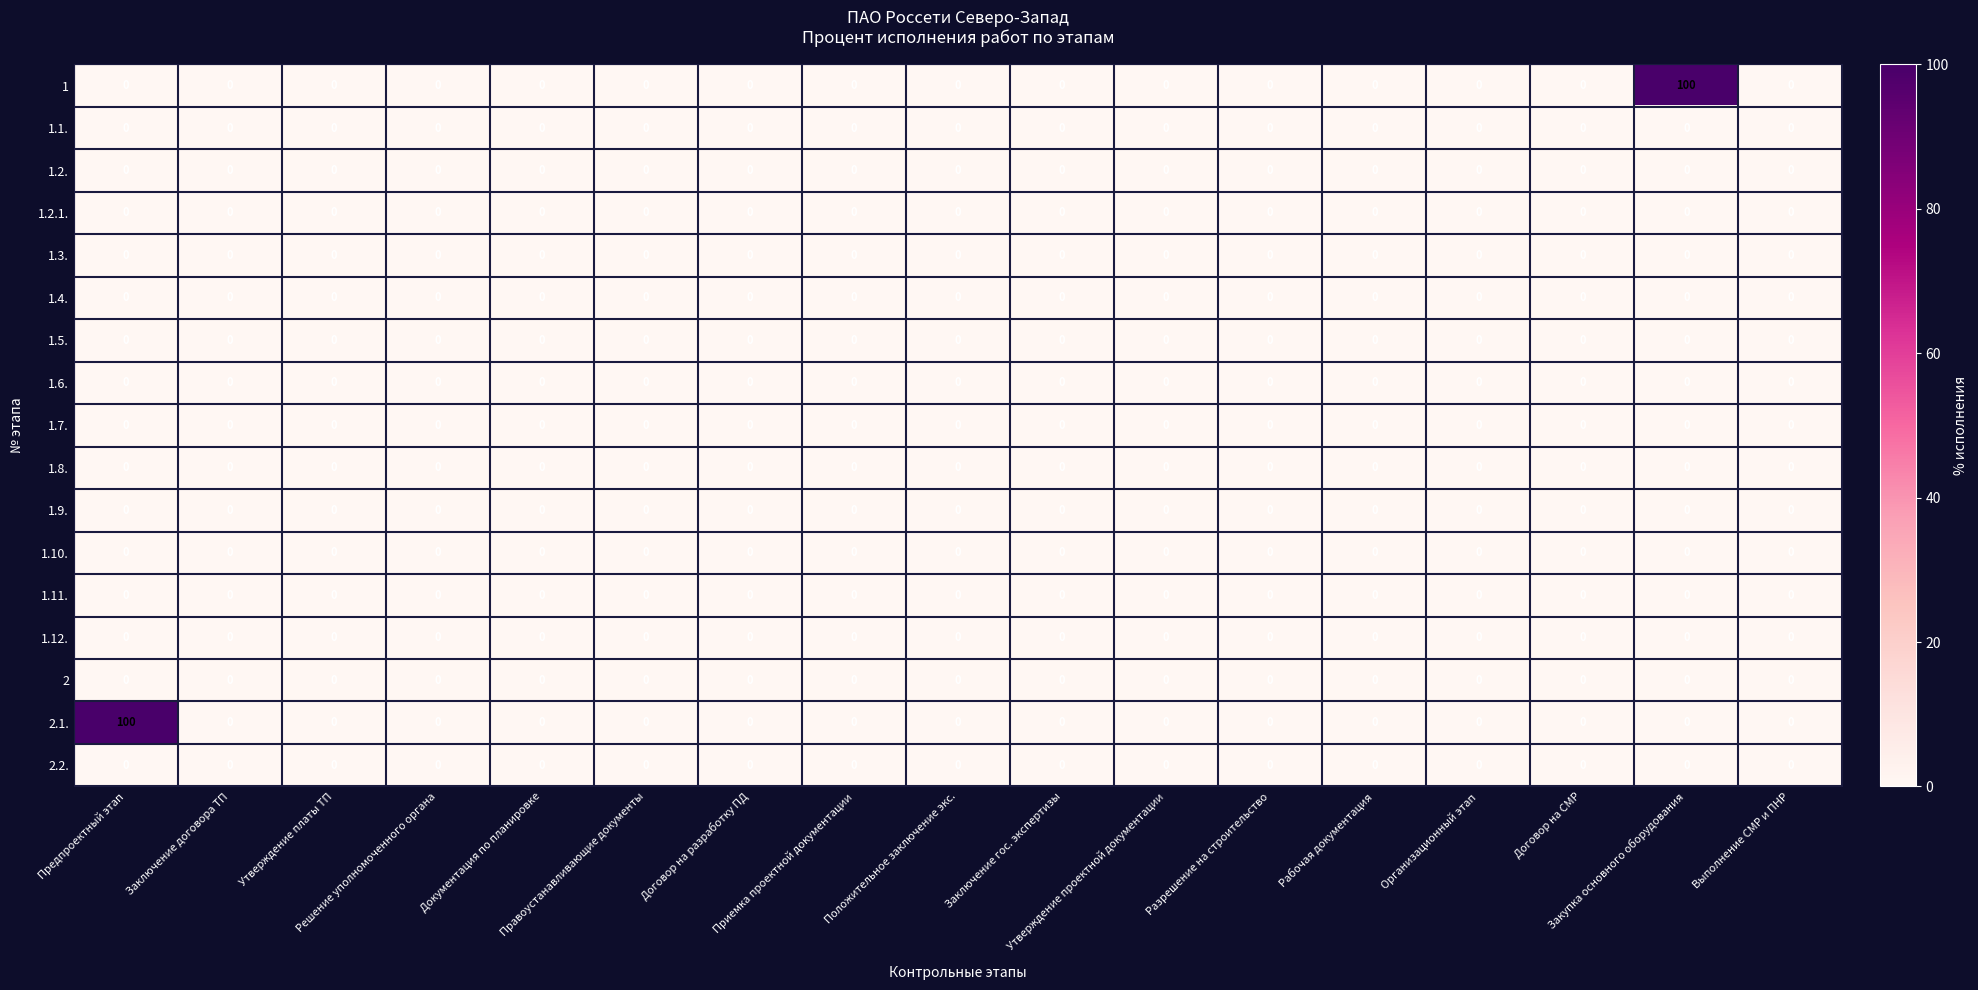

Reading left to right, transcribe all the data shown in this chart.

1: Предпроектный этап=0	Заключение договора ТП=0	Утверждение платы ТП=0	Решение уполномоченного органа=0	Документация по планировке=0	Правоустанавливающие документы=0	Договор на разработку ПД=0	Приемка проектной документации=0	Положительное заключение экс.=0	Заключение гос. экспертизы=0	Утверждение проектной документации=0	Разрешение на строительство=0	Рабочая документация=0	Организационный этап=0	Договор на СМР=0	Закупка основного оборудования=100	Выполнение СМР и ПНР=0
1.1.: Предпроектный этап=0	Заключение договора ТП=0	Утверждение платы ТП=0	Решение уполномоченного органа=0	Документация по планировке=0	Правоустанавливающие документы=0	Договор на разработку ПД=0	Приемка проектной документации=0	Положительное заключение экс.=0	Заключение гос. экспертизы=0	Утверждение проектной документации=0	Разрешение на строительство=0	Рабочая документация=0	Организационный этап=0	Договор на СМР=0	Закупка основного оборудования=0	Выполнение СМР и ПНР=0
1.2.: Предпроектный этап=0	Заключение договора ТП=0	Утверждение платы ТП=0	Решение уполномоченного органа=0	Документация по планировке=0	Правоустанавливающие документы=0	Договор на разработку ПД=0	Приемка проектной документации=0	Положительное заключение экс.=0	Заключение гос. экспертизы=0	Утверждение проектной документации=0	Разрешение на строительство=0	Рабочая документация=0	Организационный этап=0	Договор на СМР=0	Закупка основного оборудования=0	Выполнение СМР и ПНР=0
1.2.1.: Предпроектный этап=0	Заключение договора ТП=0	Утверждение платы ТП=0	Решение уполномоченного органа=0	Документация по планировке=0	Правоустанавливающие документы=0	Договор на разработку ПД=0	Приемка проектной документации=0	Положительное заключение экс.=0	Заключение гос. экспертизы=0	Утверждение проектной документации=0	Разрешение на строительство=0	Рабочая документация=0	Организационный этап=0	Договор на СМР=0	Закупка основного оборудования=0	Выполнение СМР и ПНР=0
1.3.: Предпроектный этап=0	Заключение договора ТП=0	Утверждение платы ТП=0	Решение уполномоченного органа=0	Документация по планировке=0	Правоустанавливающие документы=0	Договор на разработку ПД=0	Приемка проектной документации=0	Положительное заключение экс.=0	Заключение гос. экспертизы=0	Утверждение проектной документации=0	Разрешение на строительство=0	Рабочая документация=0	Организационный этап=0	Договор на СМР=0	Закупка основного оборудования=0	Выполнение СМР и ПНР=0
1.4.: Предпроектный этап=0	Заключение договора ТП=0	Утверждение платы ТП=0	Решение уполномоченного органа=0	Документация по планировке=0	Правоустанавливающие документы=0	Договор на разработку ПД=0	Приемка проектной документации=0	Положительное заключение экс.=0	Заключение гос. экспертизы=0	Утверждение проектной документации=0	Разрешение на строительство=0	Рабочая документация=0	Организационный этап=0	Договор на СМР=0	Закупка основного оборудования=0	Выполнение СМР и ПНР=0
1.5.: Предпроектный этап=0	Заключение договора ТП=0	Утверждение платы ТП=0	Решение уполномоченного органа=0	Документация по планировке=0	Правоустанавливающие документы=0	Договор на разработку ПД=0	Приемка проектной документации=0	Положительное заключение экс.=0	Заключение гос. экспертизы=0	Утверждение проектной документации=0	Разрешение на строительство=0	Рабочая документация=0	Организационный этап=0	Договор на СМР=0	Закупка основного оборудования=0	Выполнение СМР и ПНР=0
1.6.: Предпроектный этап=0	Заключение договора ТП=0	Утверждение платы ТП=0	Решение уполномоченного органа=0	Документация по планировке=0	Правоустанавливающие документы=0	Договор на разработку ПД=0	Приемка проектной документации=0	Положительное заключение экс.=0	Заключение гос. экспертизы=0	Утверждение проектной документации=0	Разрешение на строительство=0	Рабочая документация=0	Организационный этап=0	Договор на СМР=0	Закупка основного оборудования=0	Выполнение СМР и ПНР=0
1.7.: Предпроектный этап=0	Заключение договора ТП=0	Утверждение платы ТП=0	Решение уполномоченного органа=0	Документация по планировке=0	Правоустанавливающие документы=0	Договор на разработку ПД=0	Приемка проектной документации=0	Положительное заключение экс.=0	Заключение гос. экспертизы=0	Утверждение проектной документации=0	Разрешение на строительство=0	Рабочая документация=0	Организационный этап=0	Договор на СМР=0	Закупка основного оборудования=0	Выполнение СМР и ПНР=0
1.8.: Предпроектный этап=0	Заключение договора ТП=0	Утверждение платы ТП=0	Решение уполномоченного органа=0	Документация по планировке=0	Правоустанавливающие документы=0	Договор на разработку ПД=0	Приемка проектной документации=0	Положительное заключение экс.=0	Заключение гос. экспертизы=0	Утверждение проектной документации=0	Разрешение на строительство=0	Рабочая документация=0	Организационный этап=0	Договор на СМР=0	Закупка основного оборудования=0	Выполнение СМР и ПНР=0
1.9.: Предпроектный этап=0	Заключение договора ТП=0	Утверждение платы ТП=0	Решение уполномоченного органа=0	Документация по планировке=0	Правоустанавливающие документы=0	Договор на разработку ПД=0	Приемка проектной документации=0	Положительное заключение экс.=0	Заключение гос. экспертизы=0	Утверждение проектной документации=0	Разрешение на строительство=0	Рабочая документация=0	Организационный этап=0	Договор на СМР=0	Закупка основного оборудования=0	Выполнение СМР и ПНР=0
1.10.: Предпроектный этап=0	Заключение договора ТП=0	Утверждение платы ТП=0	Решение уполномоченного органа=0	Документация по планировке=0	Правоустанавливающие документы=0	Договор на разработку ПД=0	Приемка проектной документации=0	Положительное заключение экс.=0	Заключение гос. экспертизы=0	Утверждение проектной документации=0	Разрешение на строительство=0	Рабочая документация=0	Организационный этап=0	Договор на СМР=0	Закупка основного оборудования=0	Выполнение СМР и ПНР=0
1.11.: Предпроектный этап=0	Заключение договора ТП=0	Утверждение платы ТП=0	Решение уполномоченного органа=0	Документация по планировке=0	Правоустанавливающие документы=0	Договор на разработку ПД=0	Приемка проектной документации=0	Положительное заключение экс.=0	Заключение гос. экспертизы=0	Утверждение проектной документации=0	Разрешение на строительство=0	Рабочая документация=0	Организационный этап=0	Договор на СМР=0	Закупка основного оборудования=0	Выполнение СМР и ПНР=0
1.12.: Предпроектный этап=0	Заключение договора ТП=0	Утверждение платы ТП=0	Решение уполномоченного органа=0	Документация по планировке=0	Правоустанавливающие документы=0	Договор на разработку ПД=0	Приемка проектной документации=0	Положительное заключение экс.=0	Заключение гос. экспертизы=0	Утверждение проектной документации=0	Разрешение на строительство=0	Рабочая документация=0	Организационный этап=0	Договор на СМР=0	Закупка основного оборудования=0	Выполнение СМР и ПНР=0
2: Предпроектный этап=0	Заключение договора ТП=0	Утверждение платы ТП=0	Решение уполномоченного органа=0	Документация по планировке=0	Правоустанавливающие документы=0	Договор на разработку ПД=0	Приемка проектной документации=0	Положительное заключение экс.=0	Заключение гос. экспертизы=0	Утверждение проектной документации=0	Разрешение на строительство=0	Рабочая документация=0	Организационный этап=0	Договор на СМР=0	Закупка основного оборудования=0	Выполнение СМР и ПНР=0
2.1.: Предпроектный этап=100	Заключение договора ТП=0	Утверждение платы ТП=0	Решение уполномоченного органа=0	Документация по планировке=0	Правоустанавливающие документы=0	Договор на разработку ПД=0	Приемка проектной документации=0	Положительное заключение экс.=0	Заключение гос. экспертизы=0	Утверждение проектной документации=0	Разрешение на строительство=0	Рабочая документация=0	Организационный этап=0	Договор на СМР=0	Закупка основного оборудования=0	Выполнение СМР и ПНР=0
2.2.: Предпроектный этап=0	Заключение договора ТП=0	Утверждение платы ТП=0	Решение уполномоченного органа=0	Документация по планировке=0	Правоустанавливающие документы=0	Договор на разработку ПД=0	Приемка проектной документации=0	Положительное заключение экс.=0	Заключение гос. экспертизы=0	Утверждение проектной документации=0	Разрешение на строительство=0	Рабочая документация=0	Организационный этап=0	Договор на СМР=0	Закупка основного оборудования=0	Выполнение СМР и ПНР=0